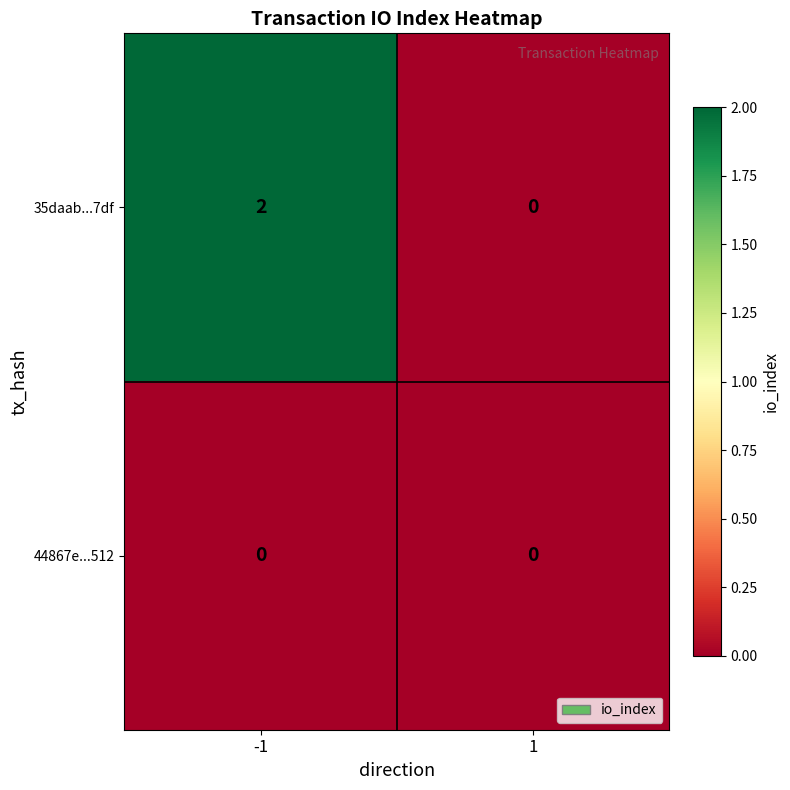

Which series has the widest spread of values?

35daab...7df